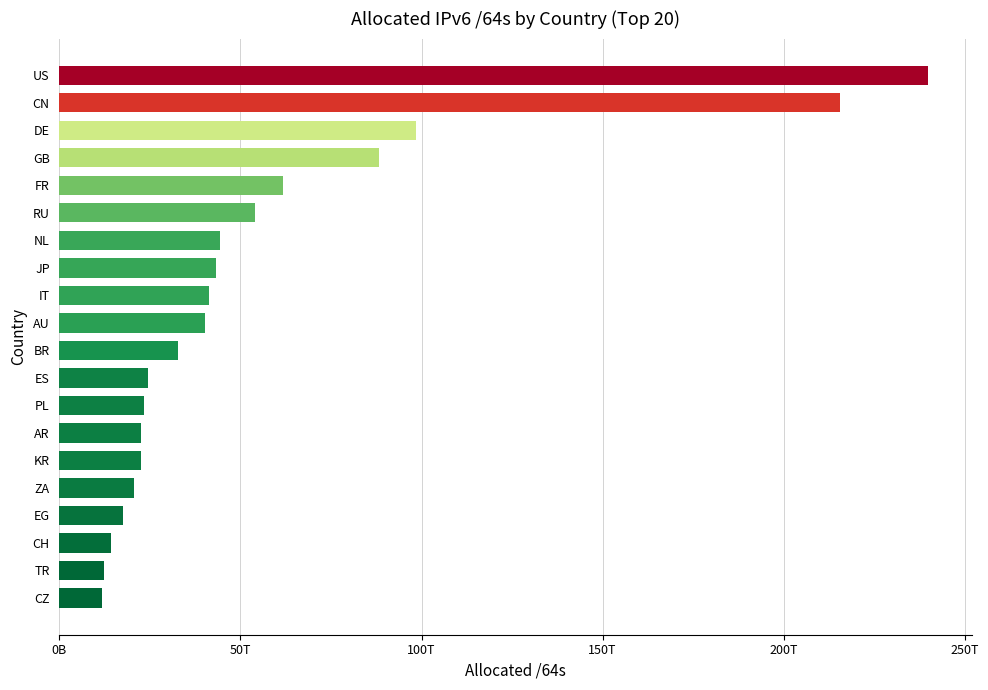

Are the bars horizontal?

Yes